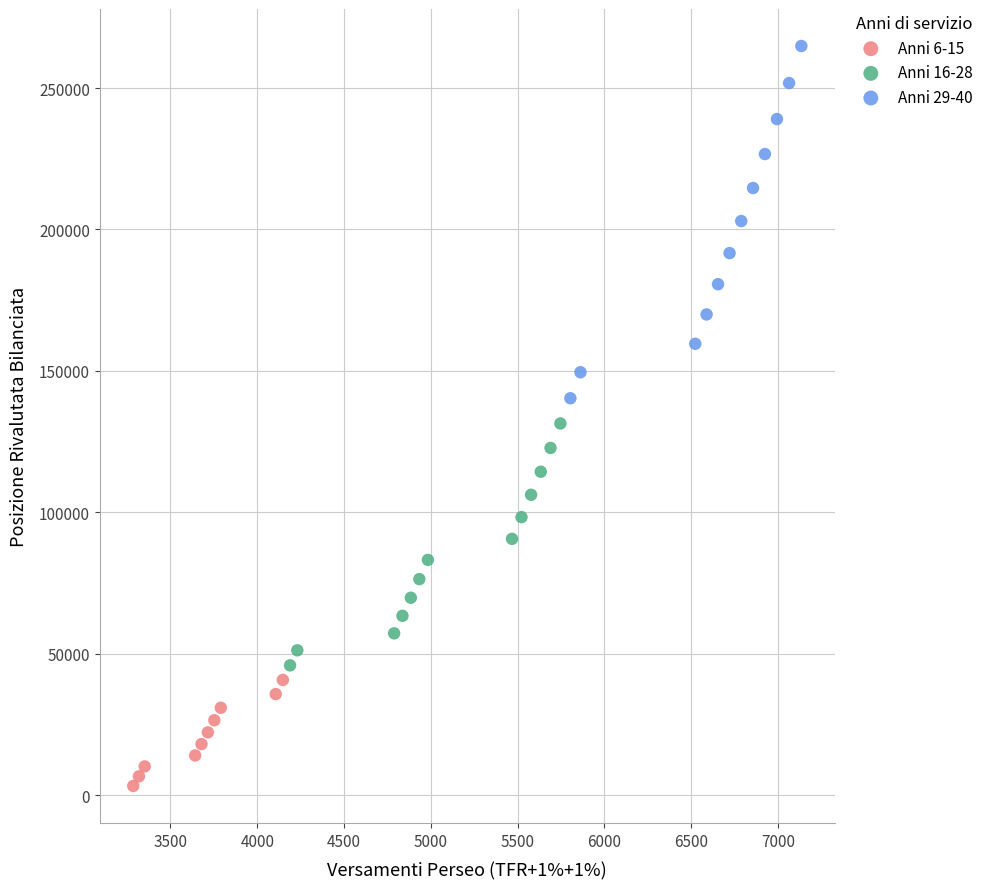

Which series reaches the minimum Y coordinate?

Anni 6-15